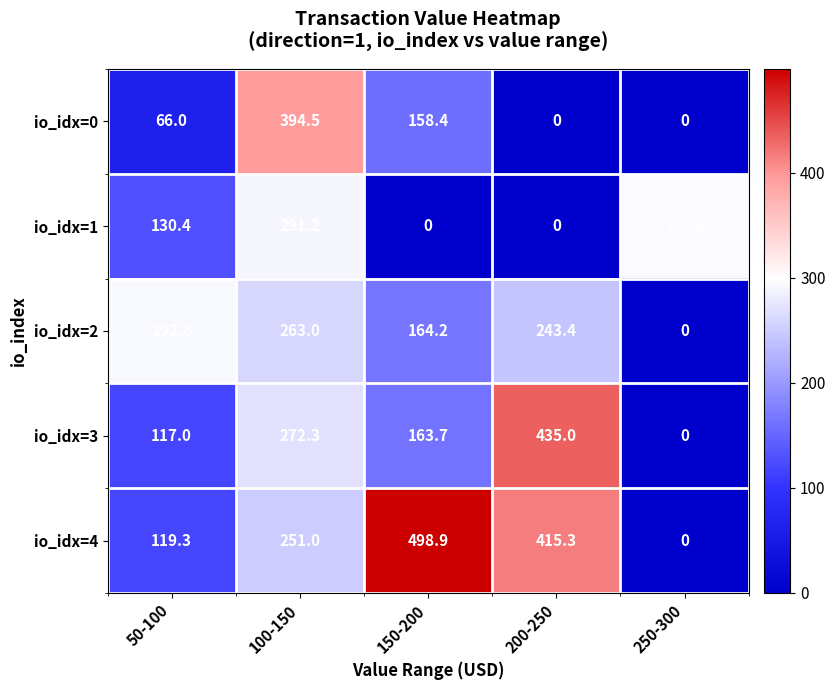

Reading left to right, extract all data points from this chart.

io_idx=0: 50-100=66.0	100-150=394.5	150-200=158.4	200-250=0.0	250-300=0.0
io_idx=1: 50-100=130.4	100-150=291.2	150-200=0.0	200-250=0.0	250-300=295.6
io_idx=2: 50-100=292.6	100-150=263.0	150-200=164.2	200-250=243.4	250-300=0.0
io_idx=3: 50-100=117.0	100-150=272.3	150-200=163.7	200-250=435.0	250-300=0.0
io_idx=4: 50-100=119.3	100-150=251.0	150-200=498.9	200-250=415.3	250-300=0.0